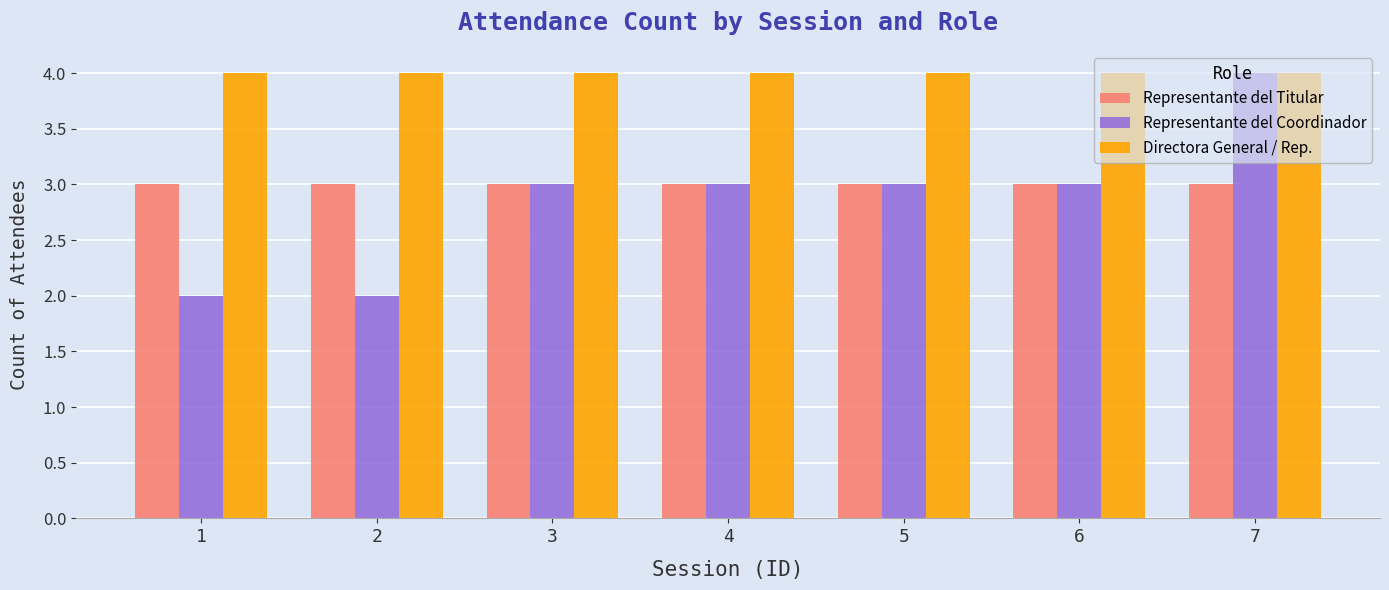

Is the value of Representante del Titular at 1 greater than the value of Representante del Coordinador at 2?

Yes